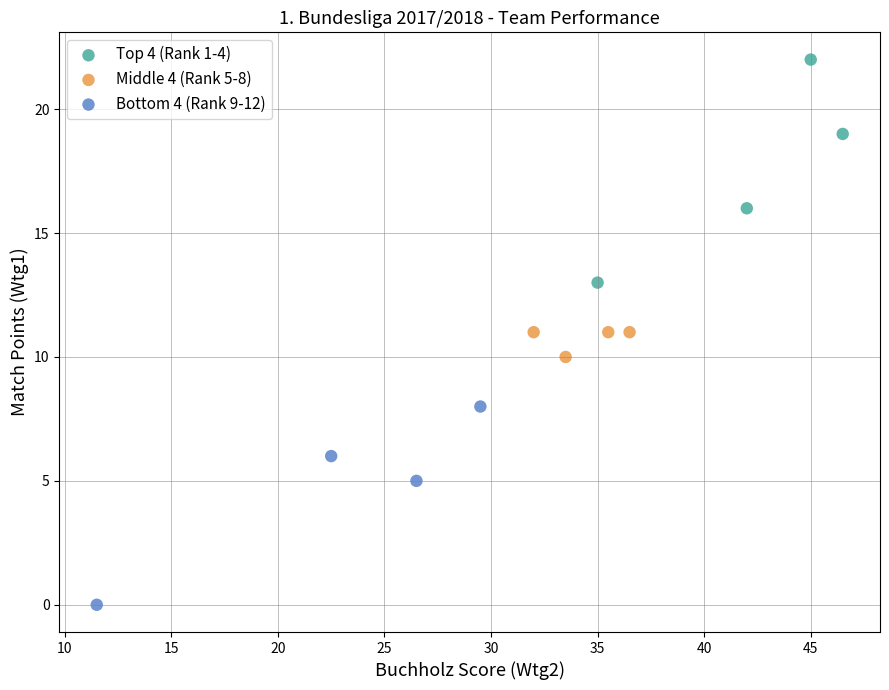

Which series contains the highest Y value?

Top 4 (Rank 1-4)